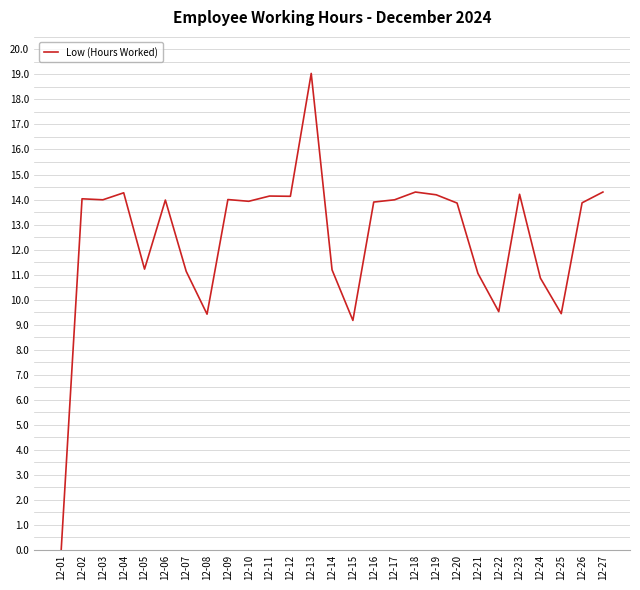

What is the ratio of the value at 12-26 to the value at 12-19?

1.0